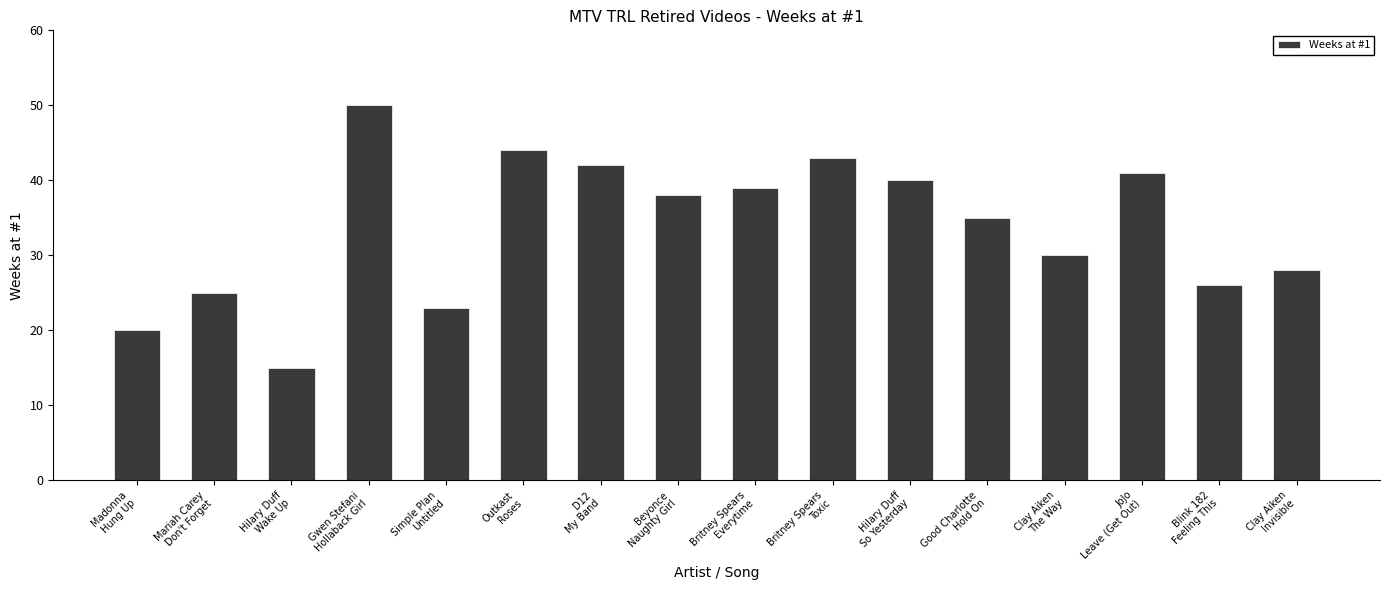

Which has a higher value, Hilary Duff
So Yesterday or Blink 182
Feeling This?

Hilary Duff
So Yesterday